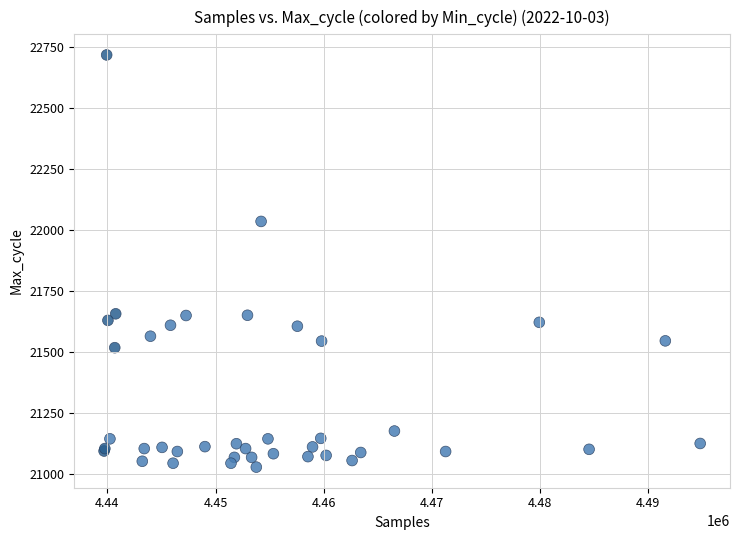

What Y value in the scatter plot is closest to 21873?

22036